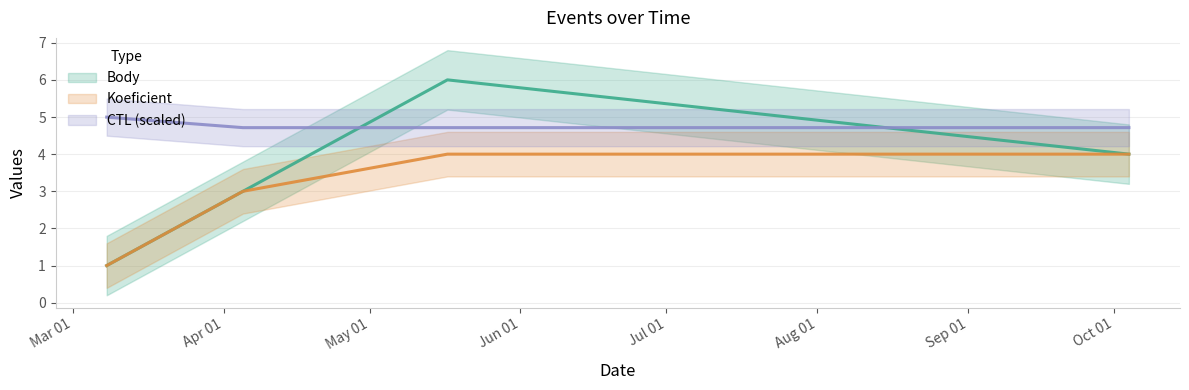

What is the sum of the CTL values at 2014-10-04 and 2014-03-08?

9.7